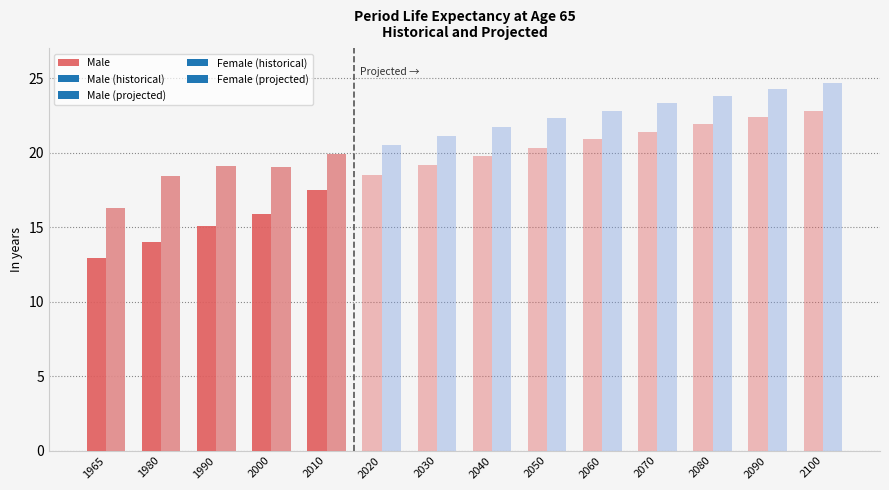

At which label does the data first exceed 15?

1990